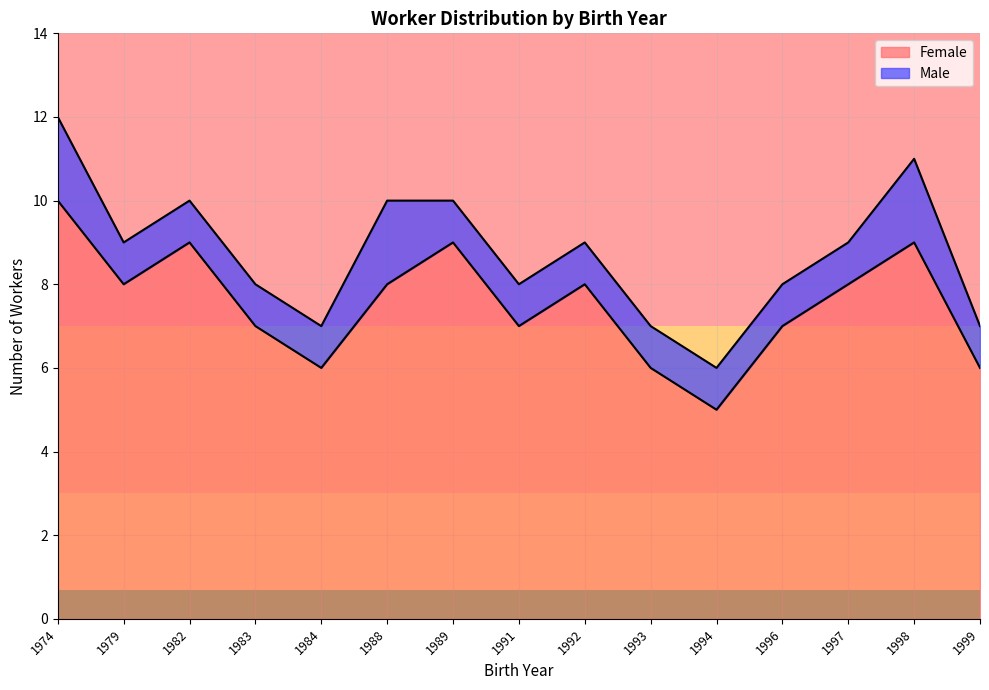

Is it true that the value at 1989 is 9?

True